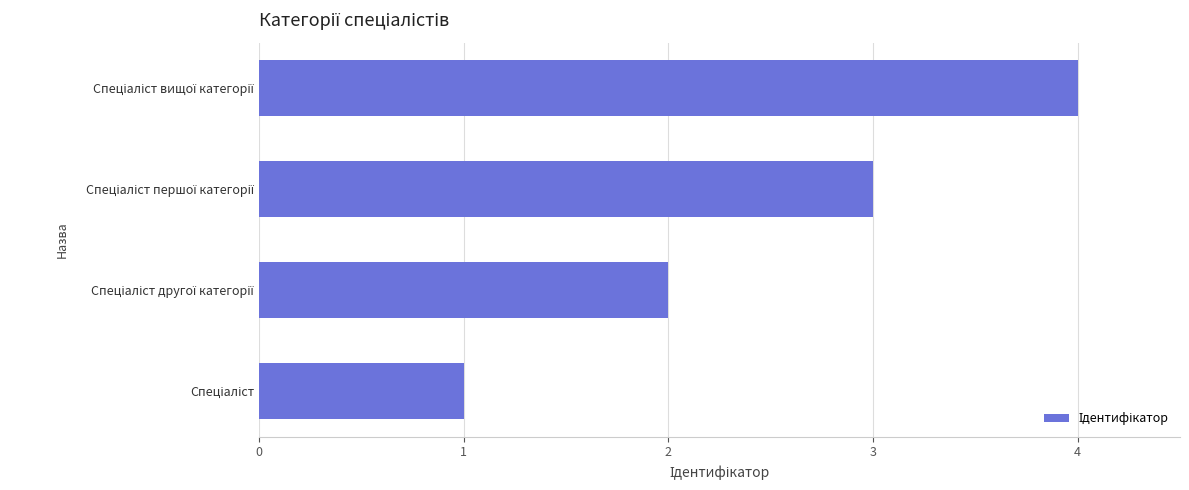

How many series are shown in this chart?

1